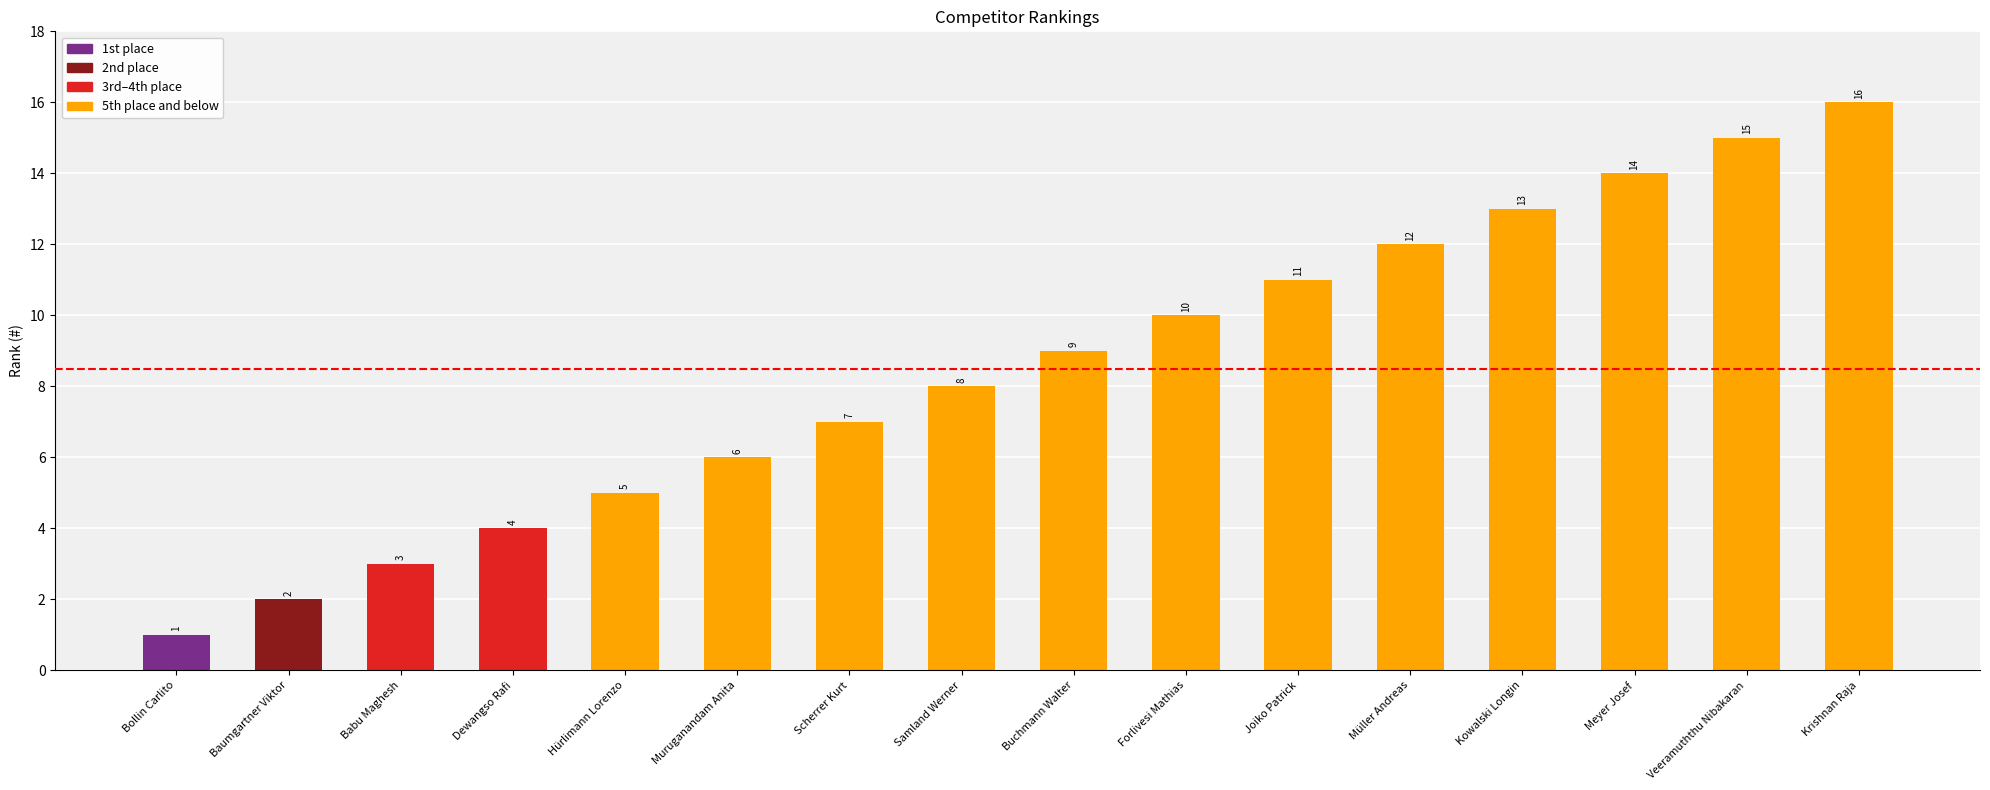

List the labels in order of value, smallest first.

Bollin Carlito, Baumgartner Viktor, Babu Maghesh, Dewangso Rafi, Hürlimann Lorenzo, Muruganandam Anita, Scherrer Kurt, Samland Werner, Buchmann Walter, Forlivesi Mathias, Joiko Patrick, Müller Andreas, Kowalski Longin, Meyer Josef, Veeramuththu Nibakaran, Krishnan Raja